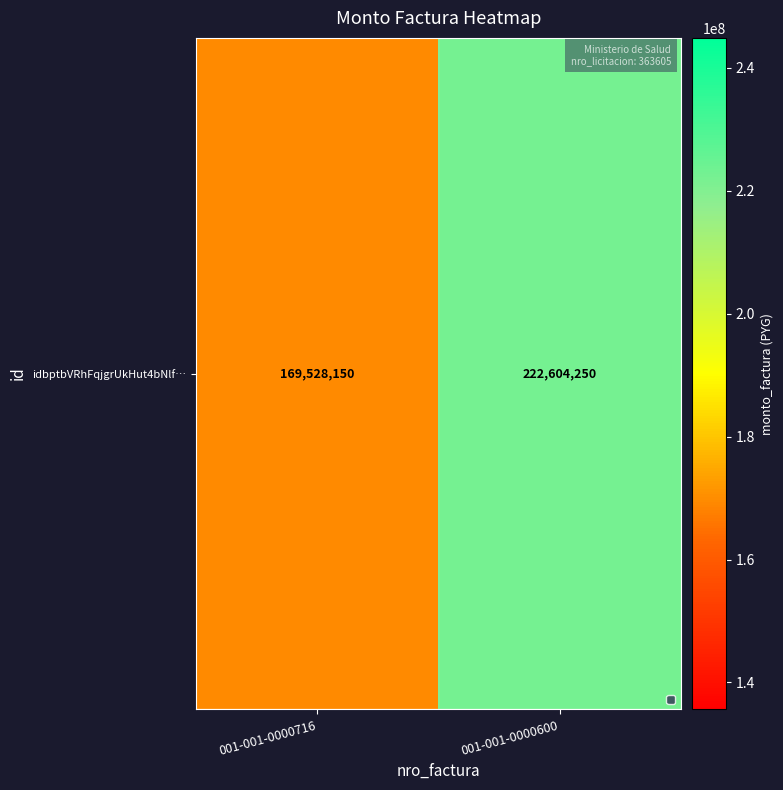

Which has a higher value, 001-001-0000600 or 001-001-0000716?

001-001-0000600